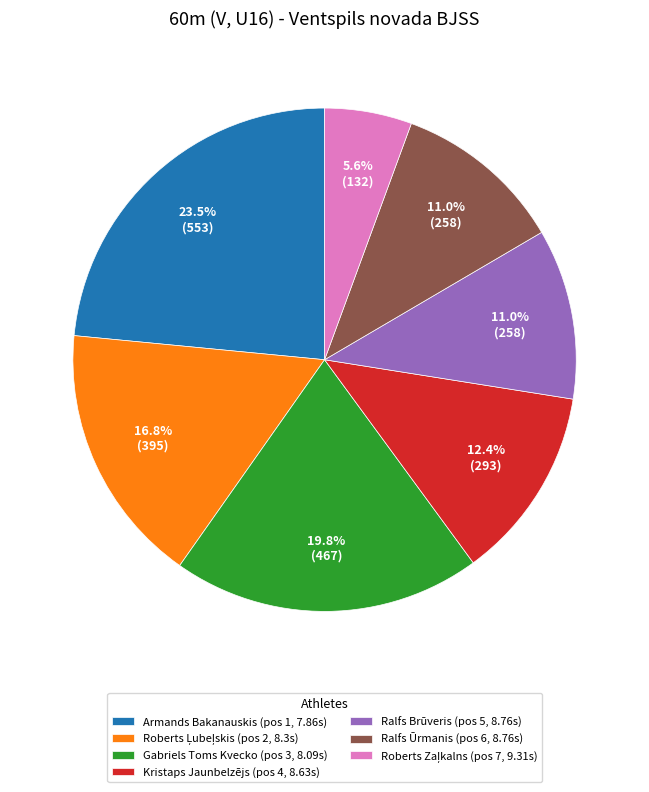

Approximately how many times larger is the value at Kristaps Jaunbelzējs compared to Gabriels Toms Kvecko?

0.6